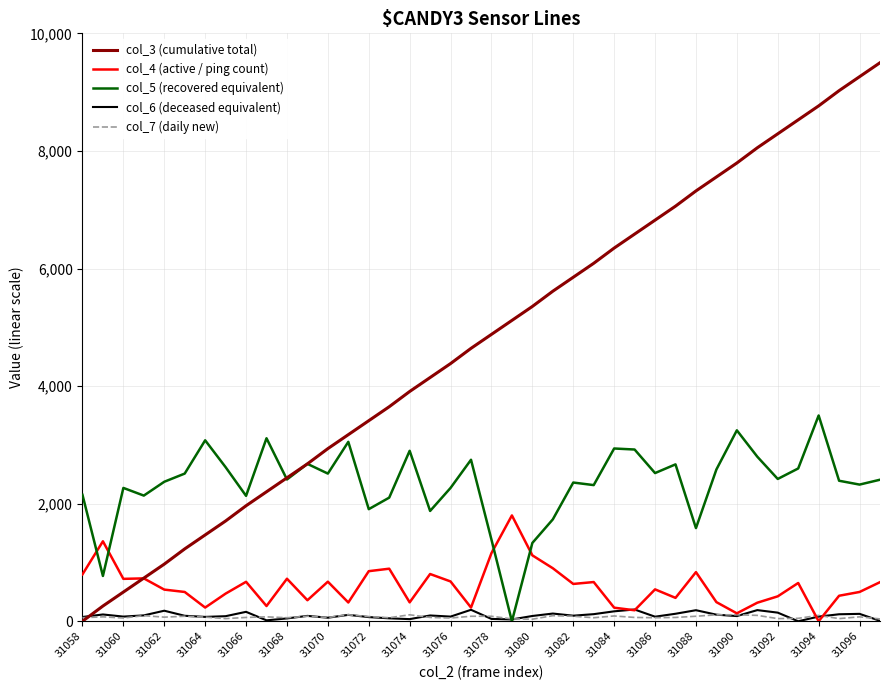

What is the highest value of the col_3 (cumulative total) series?

9500.0